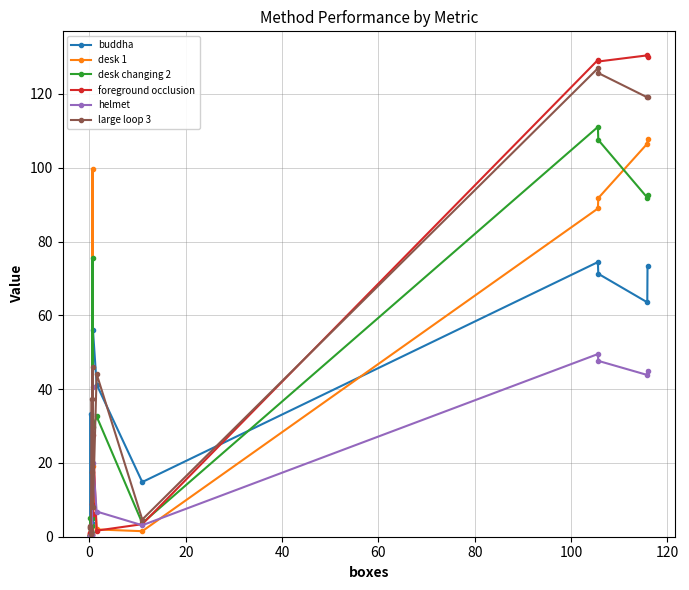

Which series has the largest total across all categories?

large loop 3